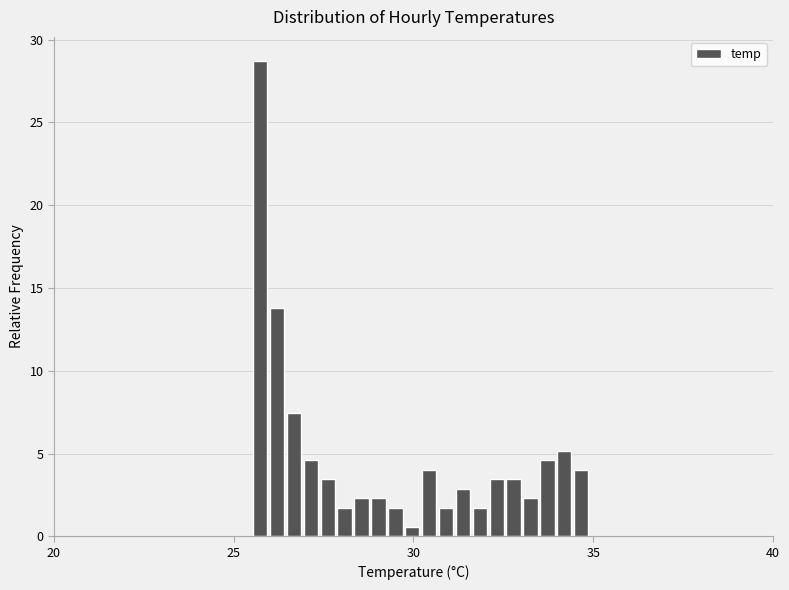

Around what value on the x-axis is the tallest bar? Give the approximate position of its centre, as read against the axis.

25.5